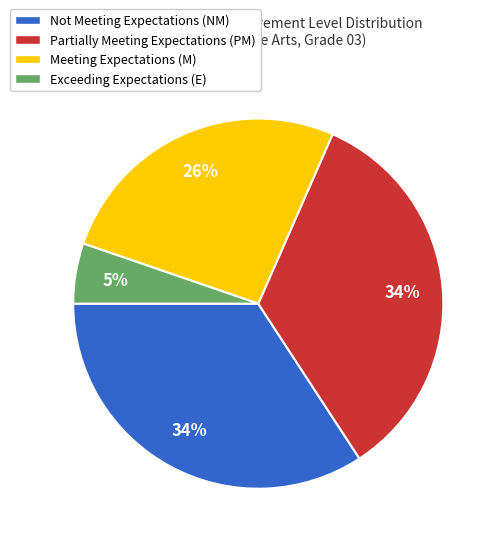

Does any single category account for the majority?

No